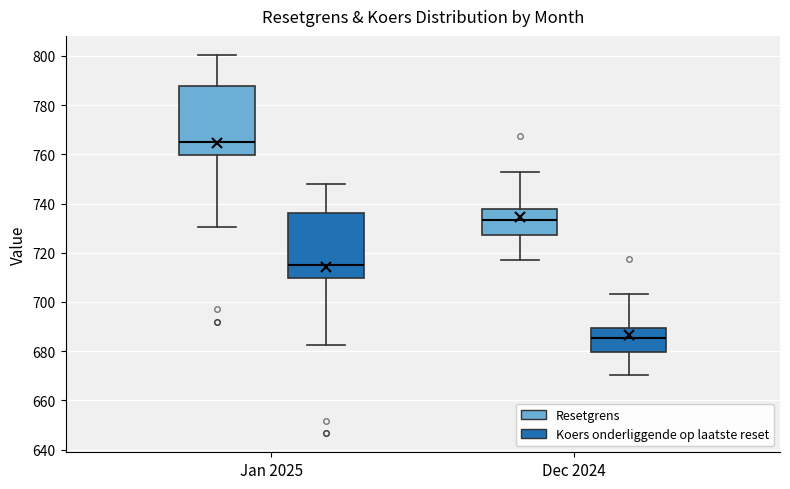

Reading left to right, read every box against the y-axis: the position of its median line, the range the box covers, and the ends of its whiskers. The values are not printed on the chart, so give them approximately, as read against the axis.

Jan 2025 (Resetgrens): median 766, box 760 to 788, whiskers 730 to 800
Jan 2025 (Koers onderliggende op laatste reset): median 716, box 710 to 736, whiskers 682 to 748
Dec 2024 (Resetgrens): median 734, box 728 to 738, whiskers 718 to 752
Dec 2024 (Koers onderliggende op laatste reset): median 686, box 680 to 690, whiskers 670 to 704